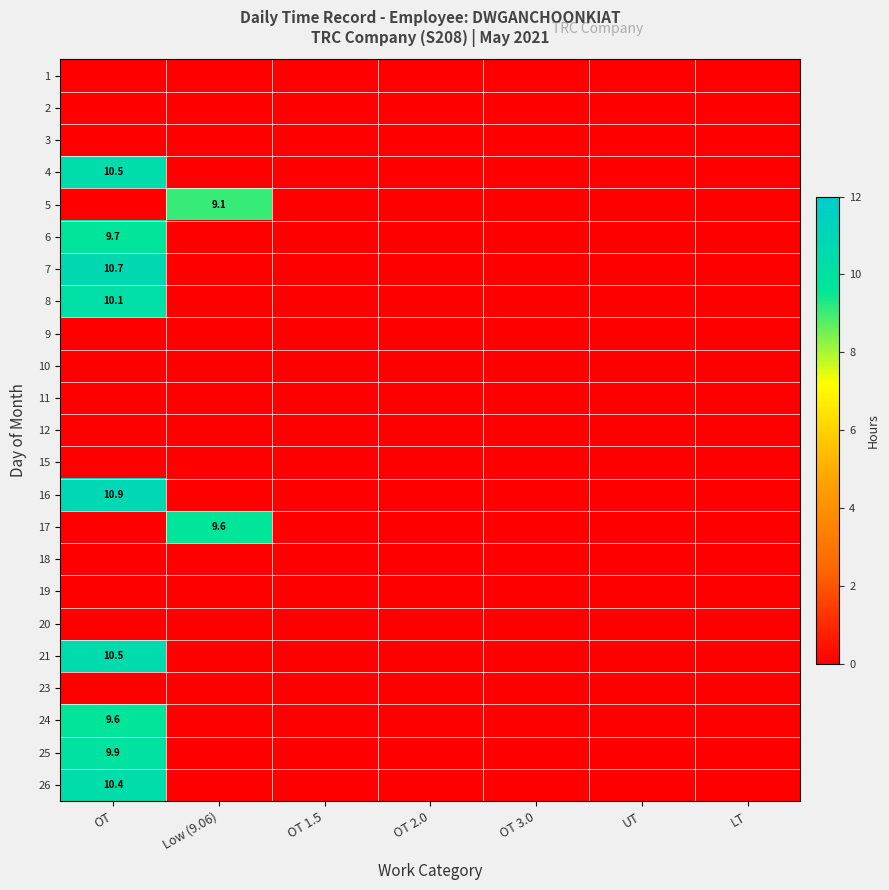

Is it true that 17 equals 9.6 at Low (9.06)?

True